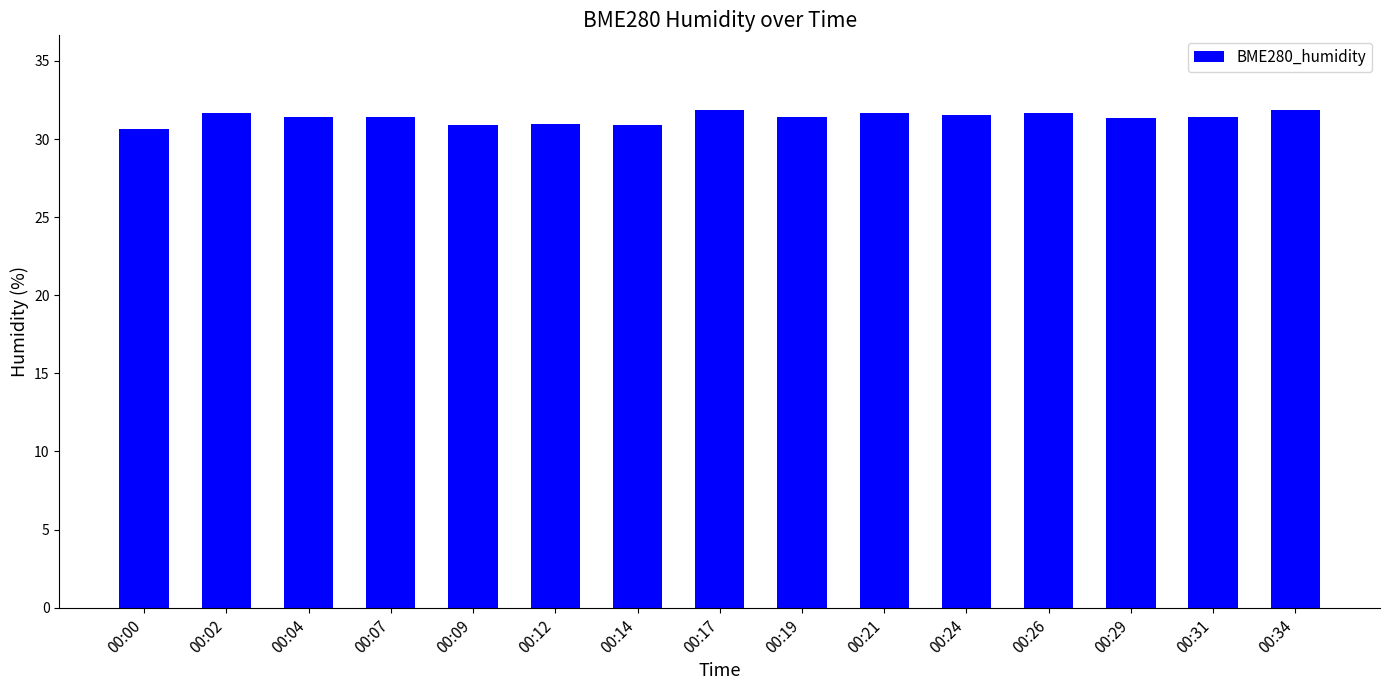

What is the difference between the second highest and minimum values?

1.2